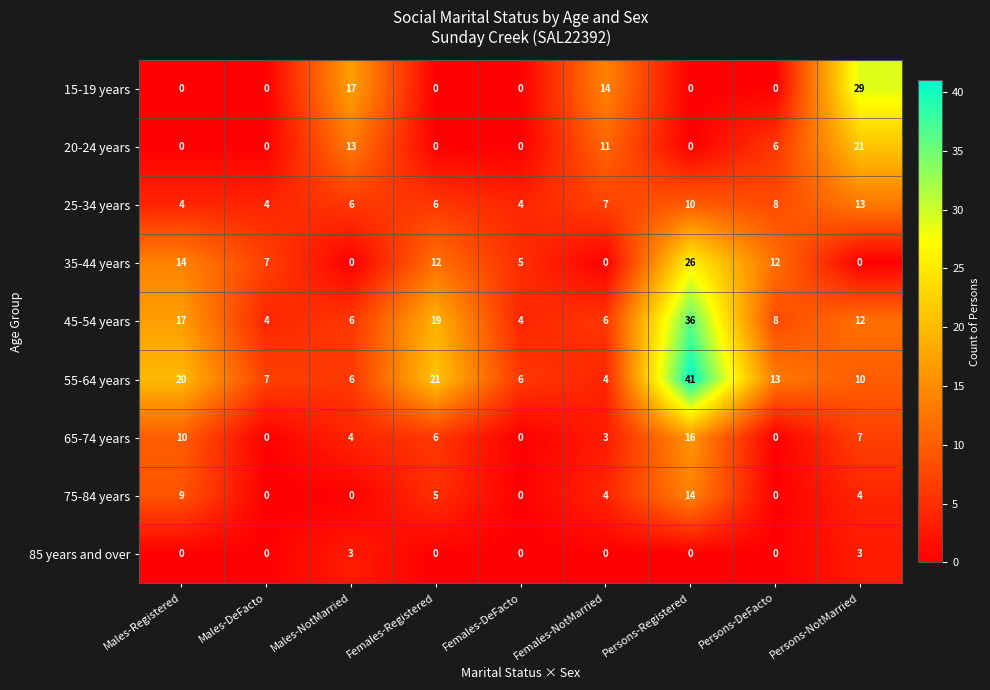

What is the spread (max minus min) of values at Females-NotMarried?

14